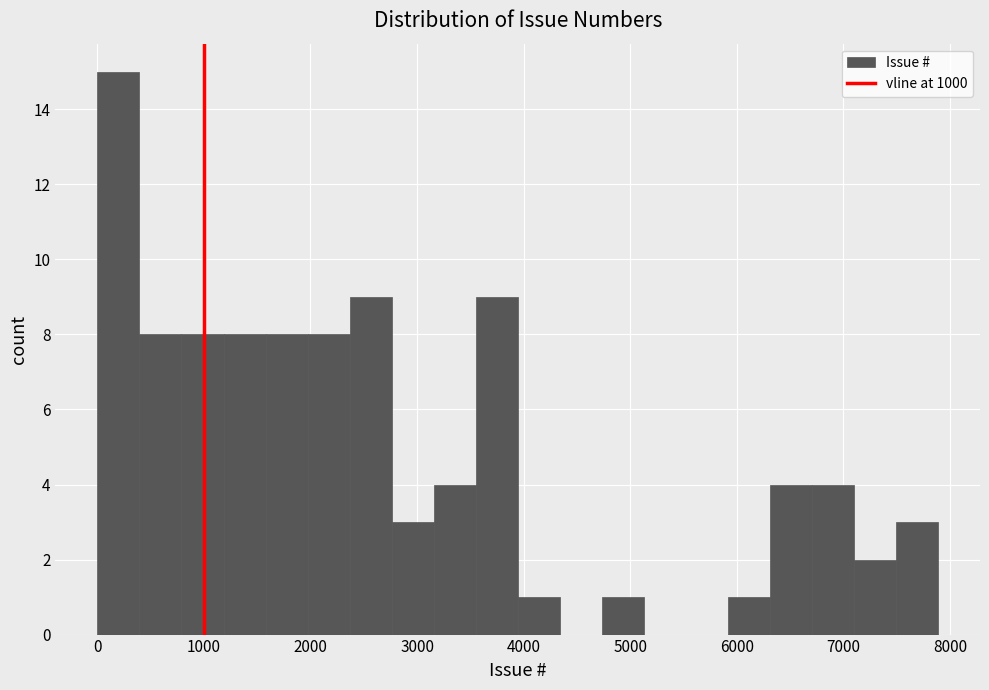

Around what value on the x-axis is the tallest bar? Give the approximate position of its centre, as read against the axis.

200